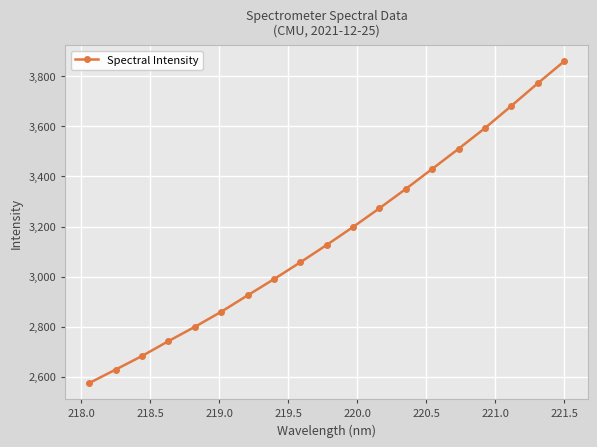

Count the number of categories in the chart.

19